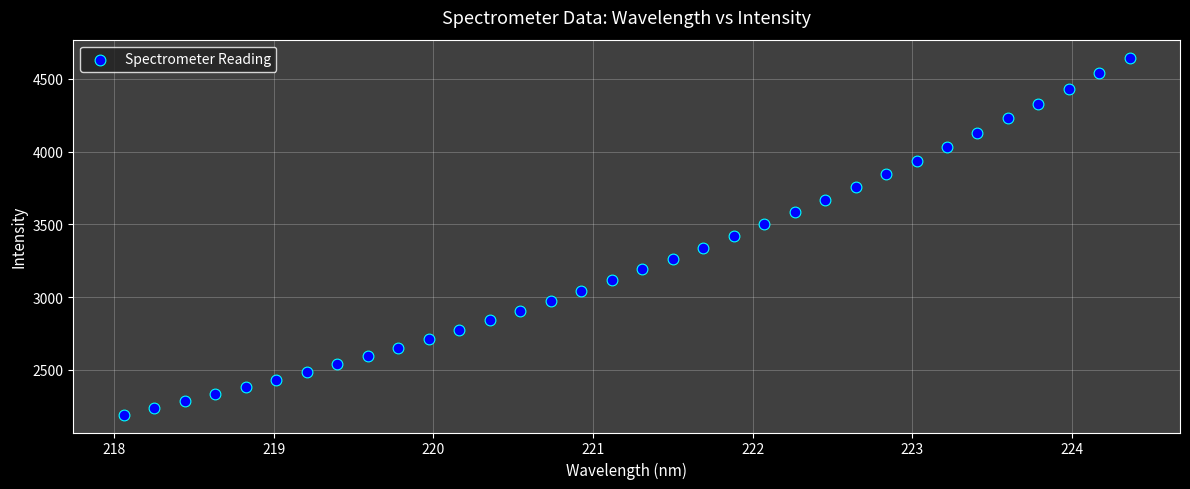

What is the range of Y values (max minus min)?

2454.5